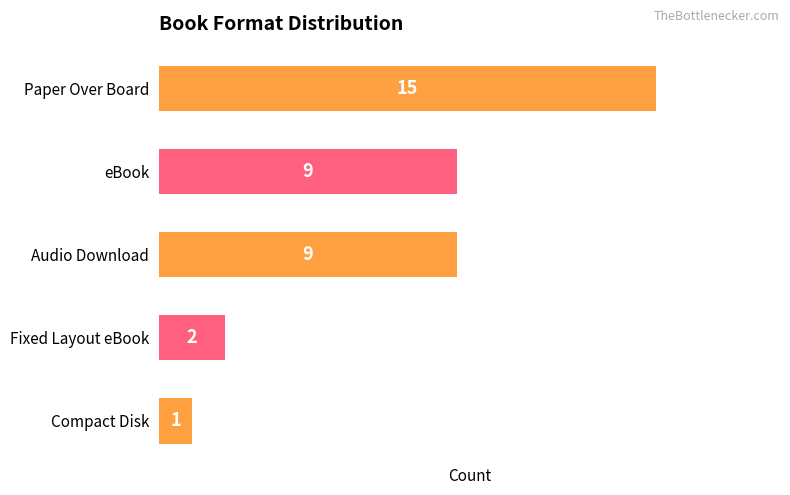

Are the bars horizontal?

Yes